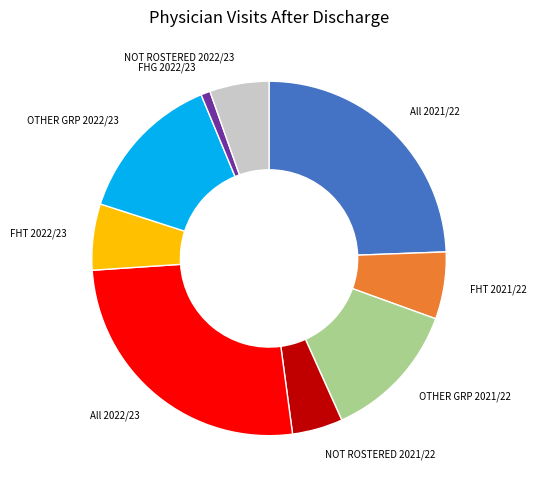

Is the sum of All 2022/23 and NOT ROSTERED 2022/23 greater than half?

No